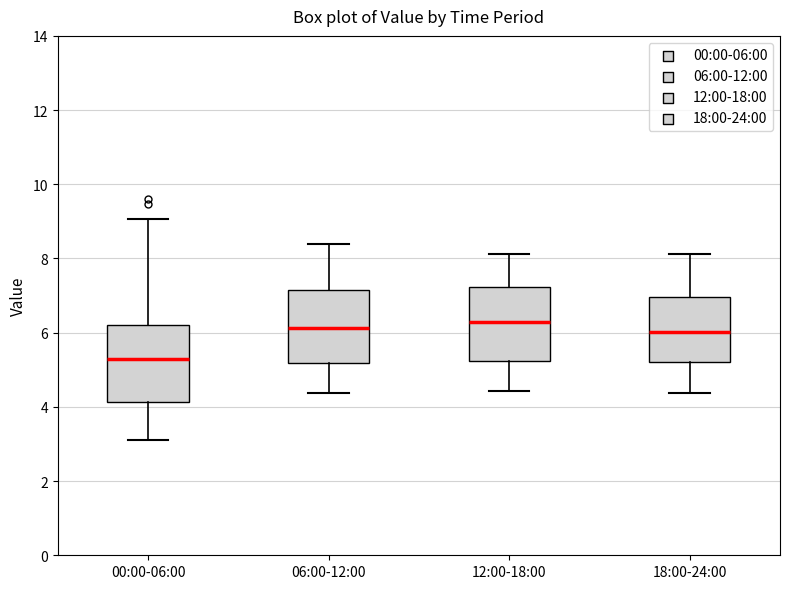

Where does the lower whisker of the box for 18:00-24:00 end on the y-axis? The values are not printed on the chart, so give them approximately, as read against the axis.

4.4